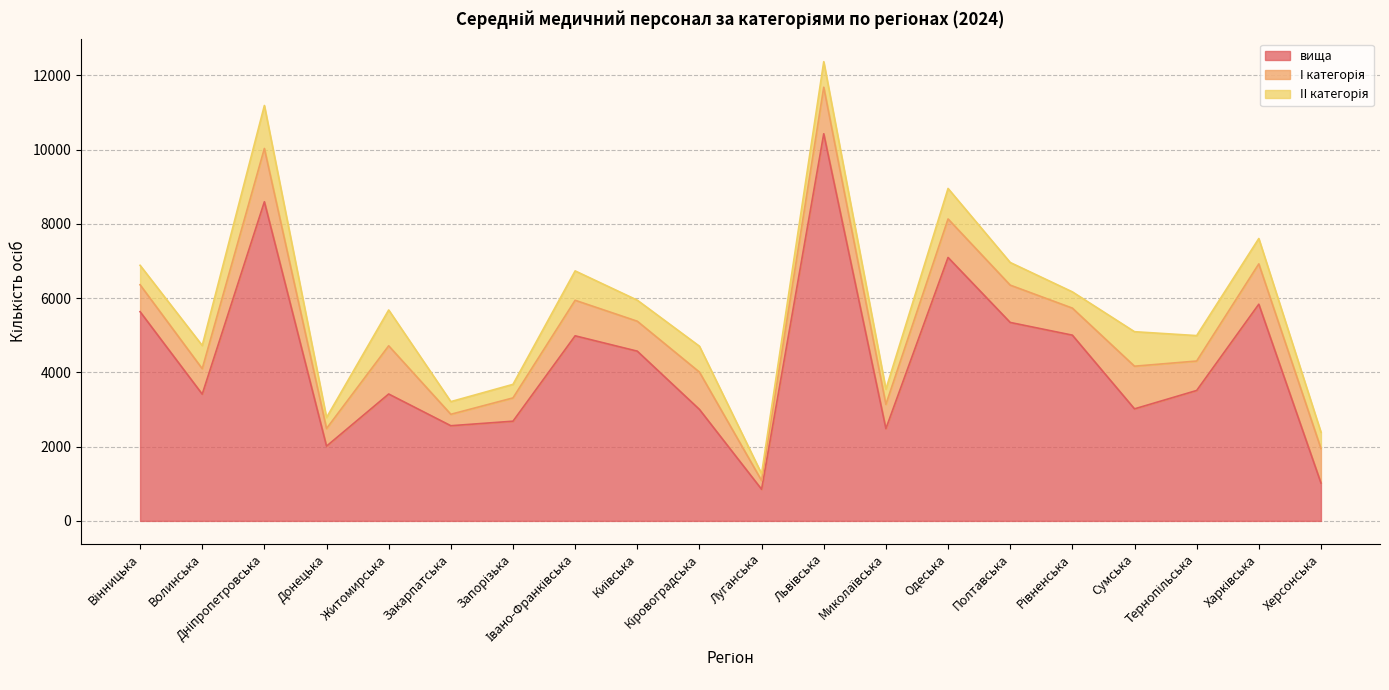

What position from the left is Полтавська?

15